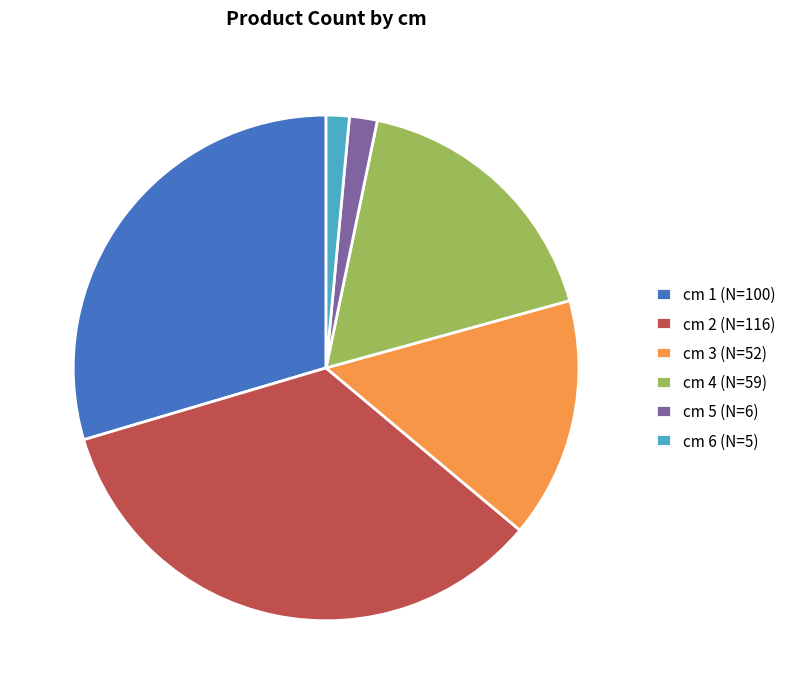

Count the number of slices in the pie.

6